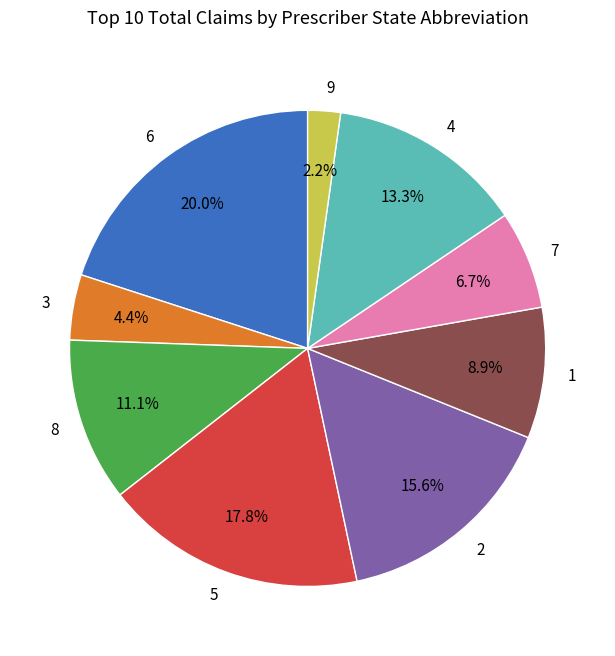

Does 9 represent more than half of the total?

No